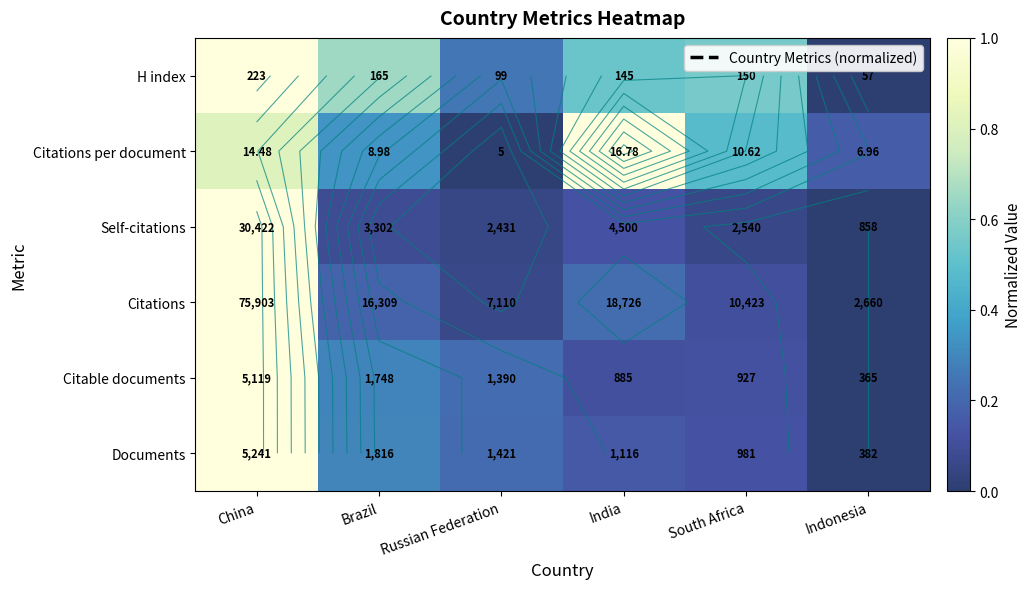

At which category does the chart reach its minimum across all series?

Indonesia